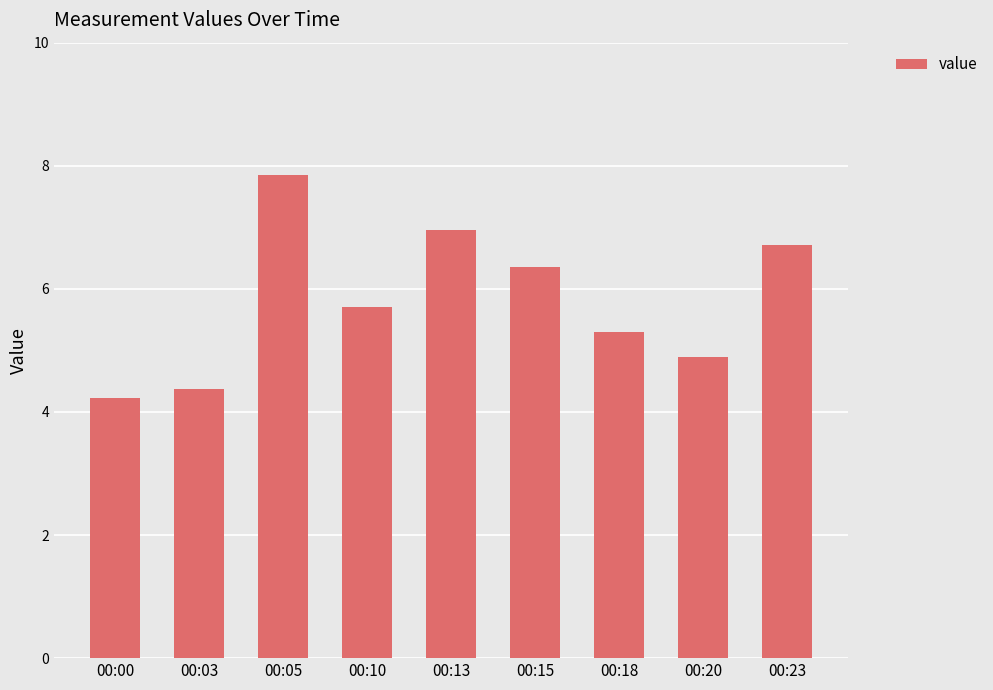

What value does the data have at 00:13?

7.0